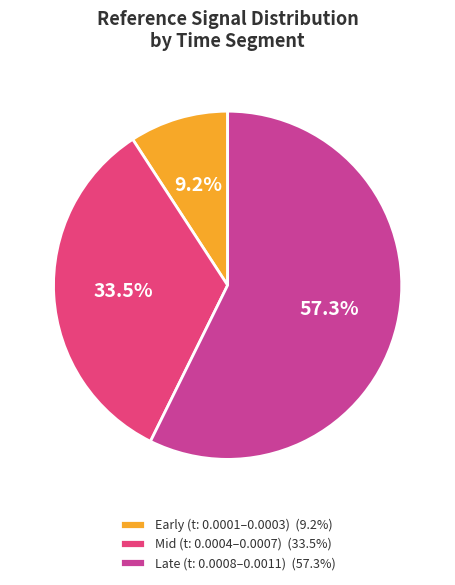

Is the sum of Mid (t: 0.0004–0.0007) (33.5%) and Late (t: 0.0008–0.0011) (57.3%) greater than half?

Yes